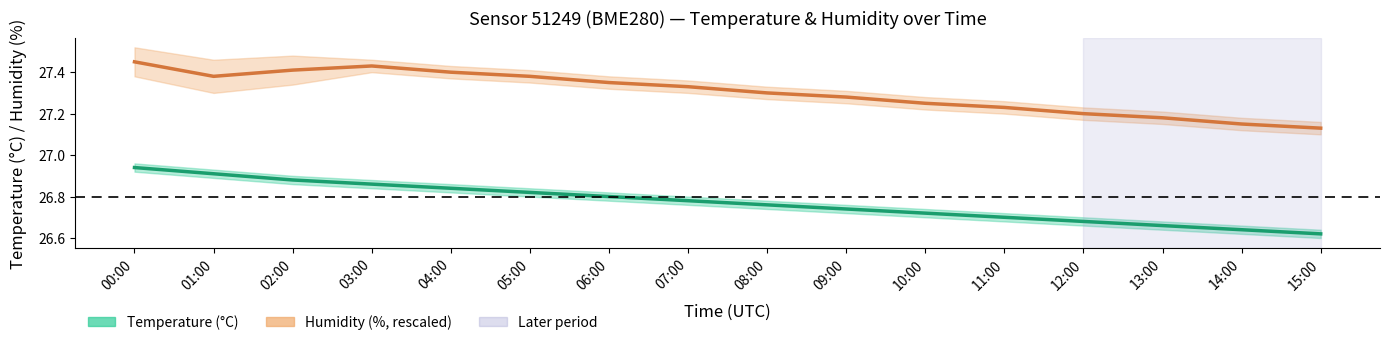

At which label is Humidity (%, rescaled) closest to 27?

15:00